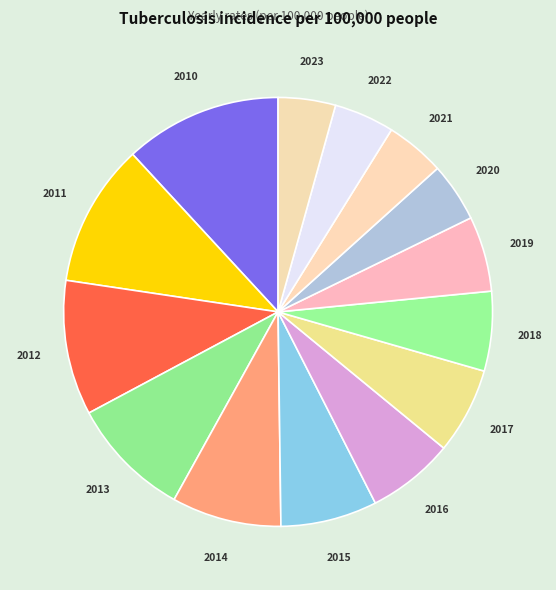

Is it true that 2022 is 16% of the pie?

False